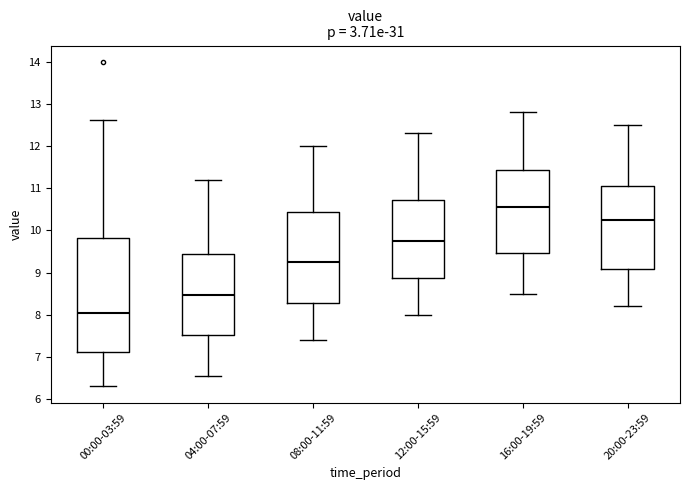

Reading left to right, transcribe this box plot: for each box, give where its median line is, the range the box spans, and where its two whiskers end, as read against the y-axis. The values are not printed on the chart, so give them approximately, as read against the axis.

00:00-03:59: median 8.1, box 7.1 to 9.8, whiskers 6.3 to 12.6
04:00-07:59: median 8.5, box 7.5 to 9.5, whiskers 6.6 to 11.2
08:00-11:59: median 9.3, box 8.3 to 10.4, whiskers 7.4 to 12.0
12:00-15:59: median 9.8, box 8.9 to 10.7, whiskers 8.0 to 12.3
16:00-19:59: median 10.6, box 9.5 to 11.4, whiskers 8.5 to 12.8
20:00-23:59: median 10.3, box 9.1 to 11.1, whiskers 8.2 to 12.5